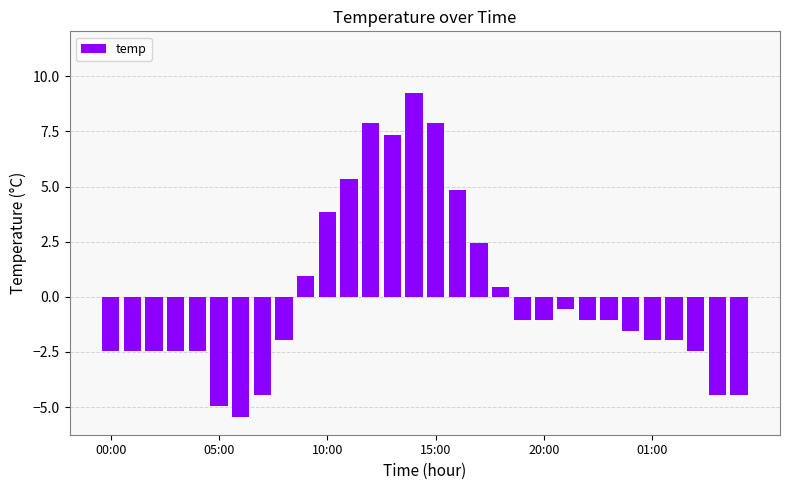

What is the value of the 12th bar from the left?

5.4